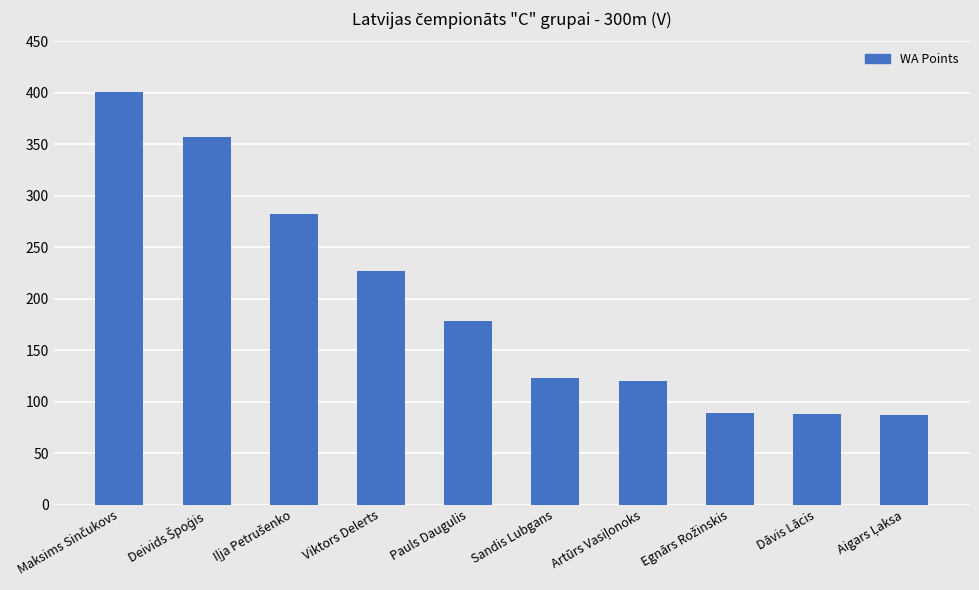

What is the label of the 6th bar from the right?

Pauls Daugulis